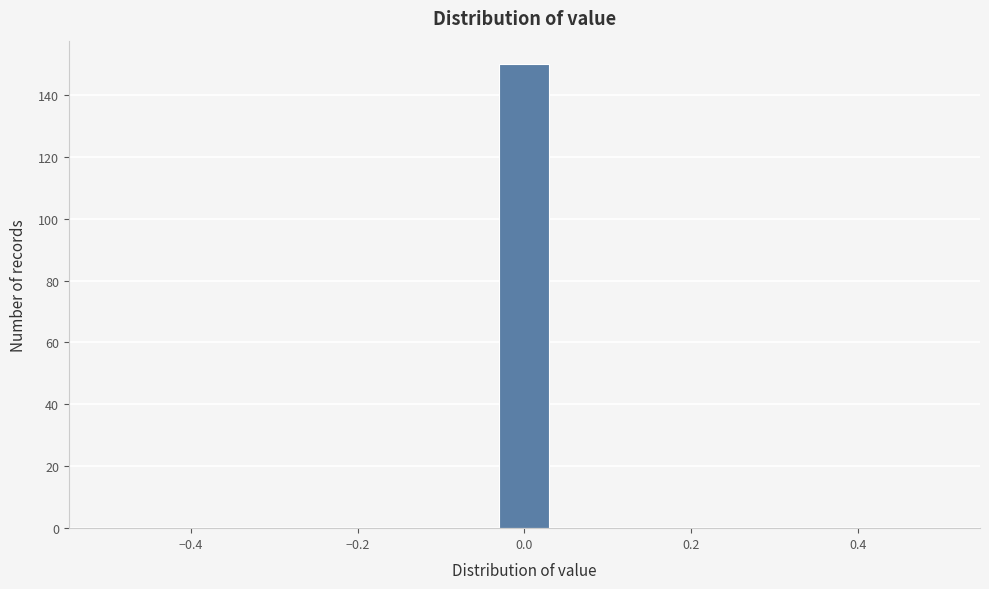

Around what value on the x-axis is the tallest bar? Give the approximate position of its centre, as read against the axis.

0.00